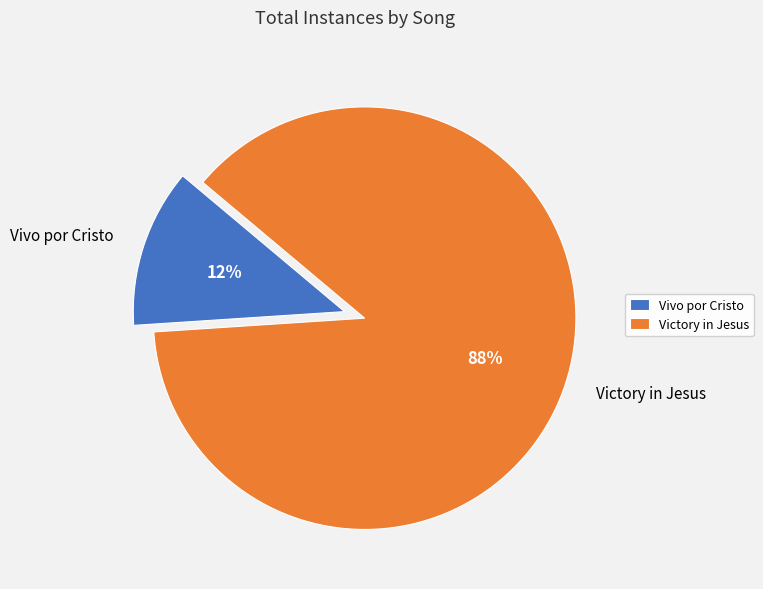

Is it true that Victory in Jesus is 88% of the pie?

True